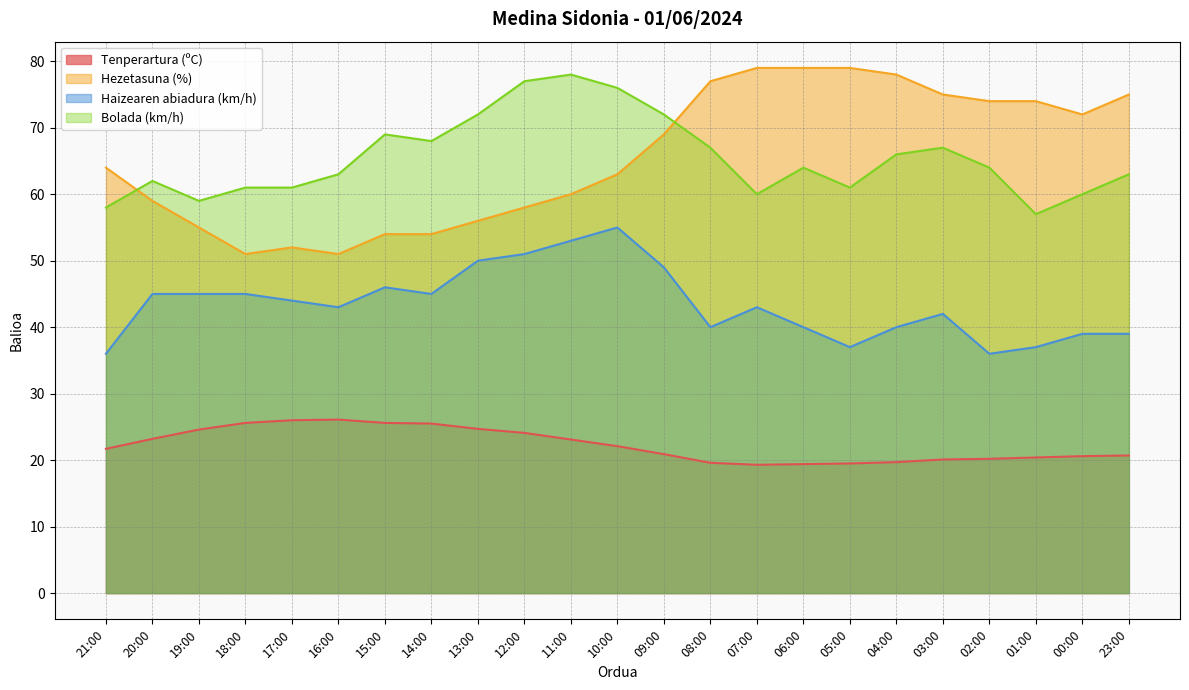

Rank the series at 23:00 from highest to lowest value.

Hezetasuna (%), Bolada (km/h), Haizearen abiadura (km/h), Tenperartura (ºC)